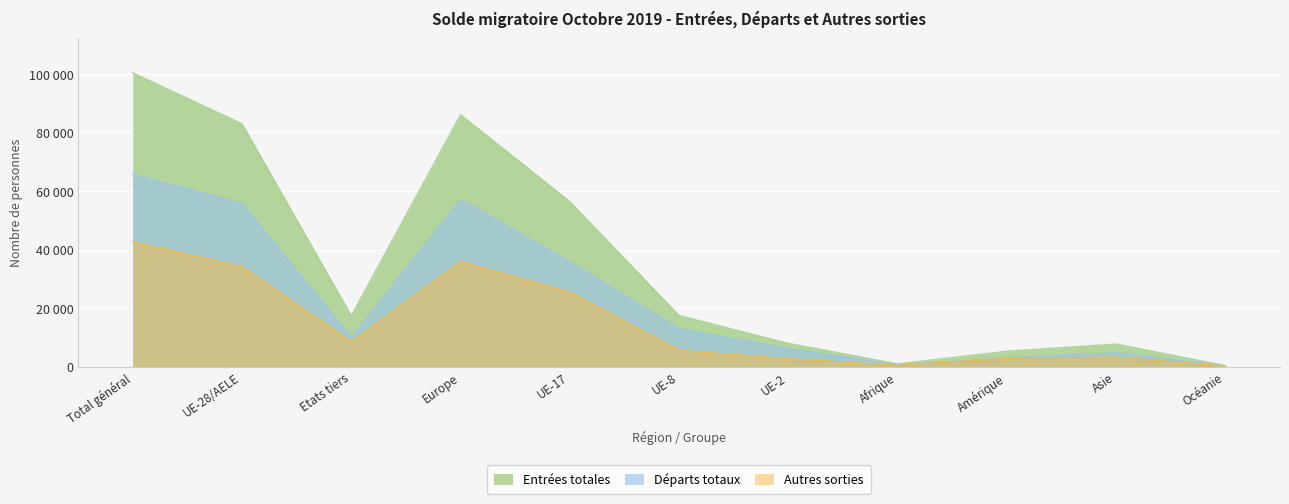

How many values in the Entrées totales series exceed 17398?

5